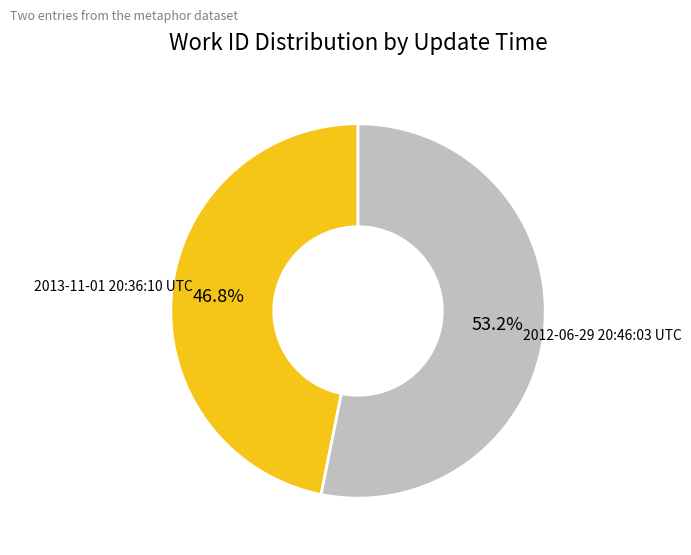

Which slice is the largest?

2012-06-29 20:46:03 UTC